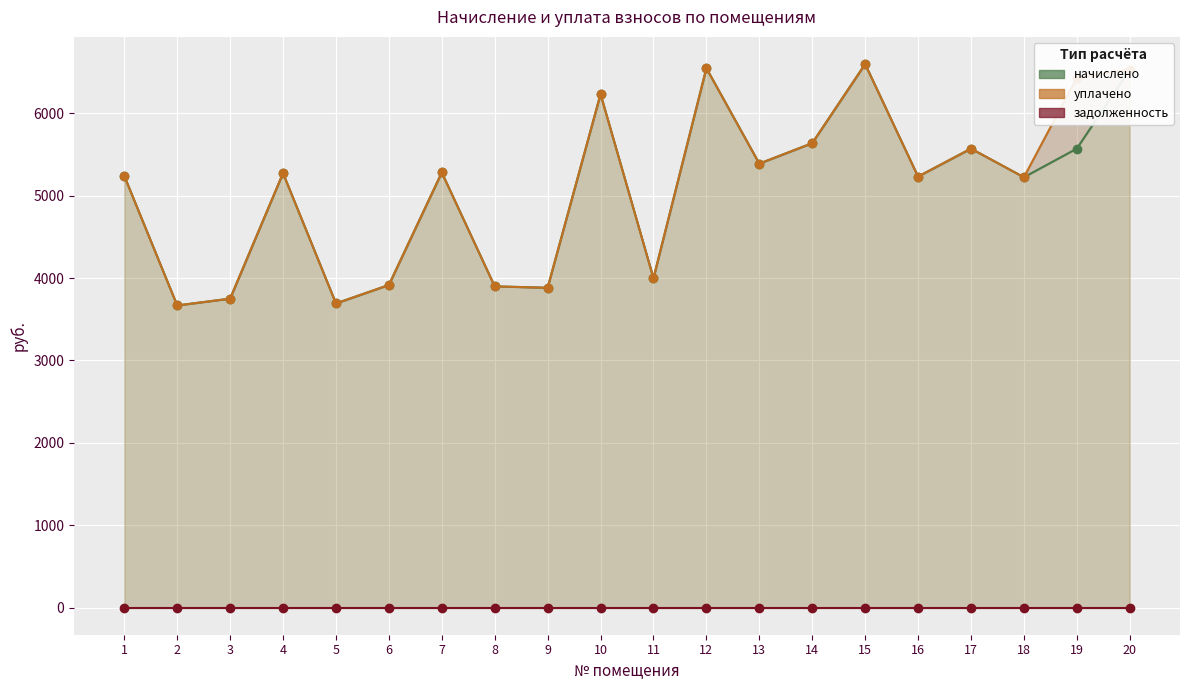

Is the value of задолженность (линия) at 2 greater than the value of уплачено (линия) at 11?

No